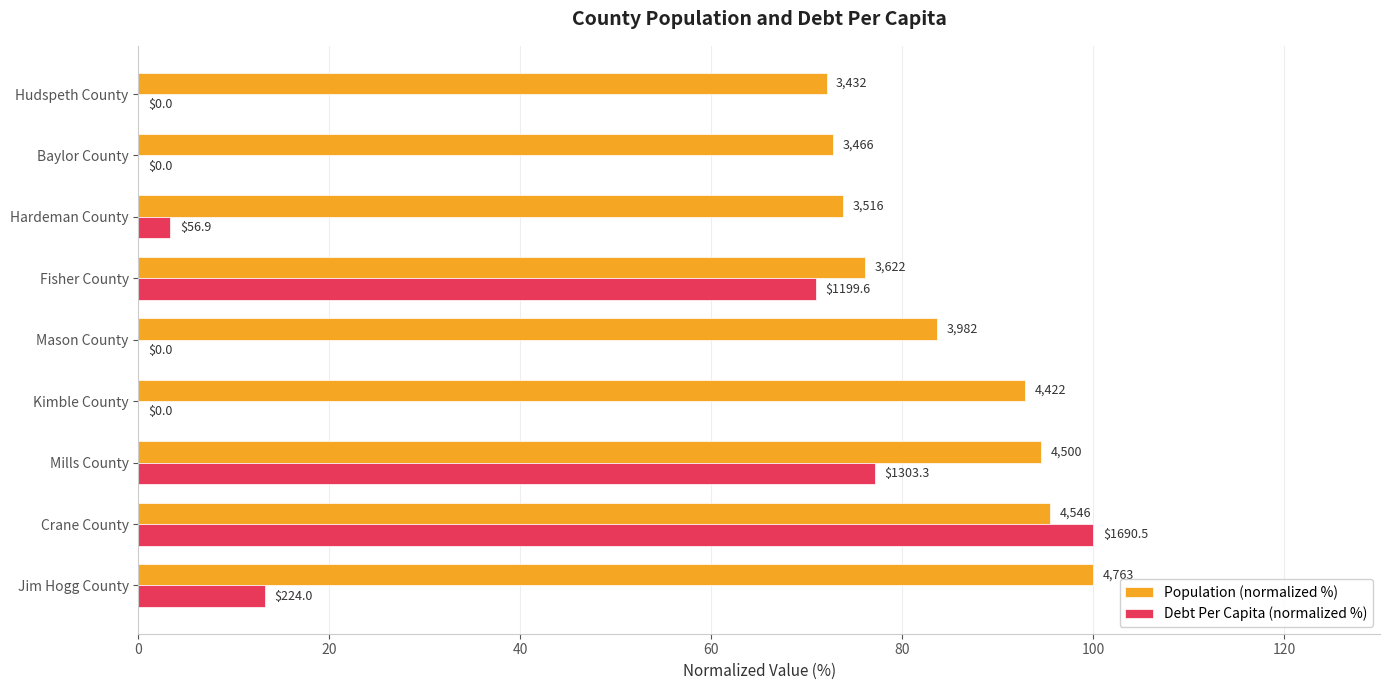

What is the greatest value displayed?

100.0